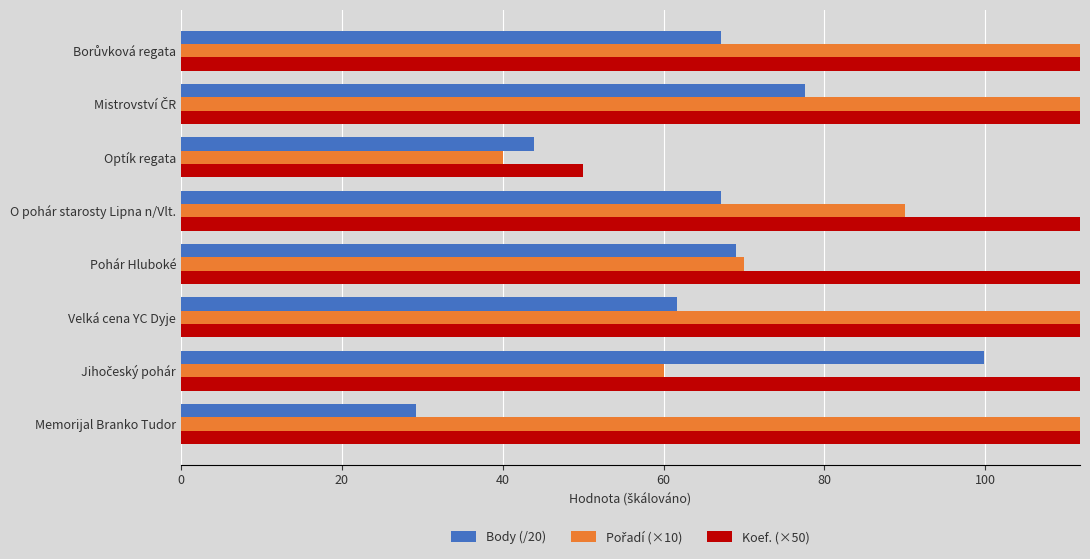

Are the bars horizontal?

Yes